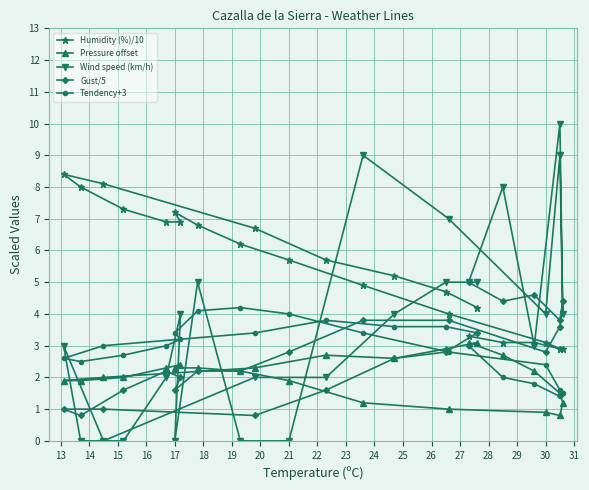

After their last crossing, which series has the higher values: Wind speed (km/h) or Tendency+3?

Wind speed (km/h)